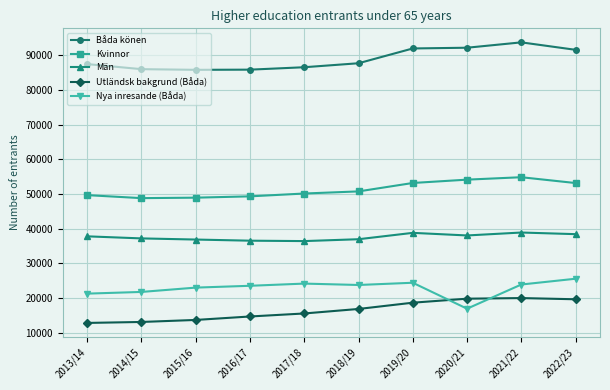

True or false: Kvinnor and Män intersect in this chart.

False